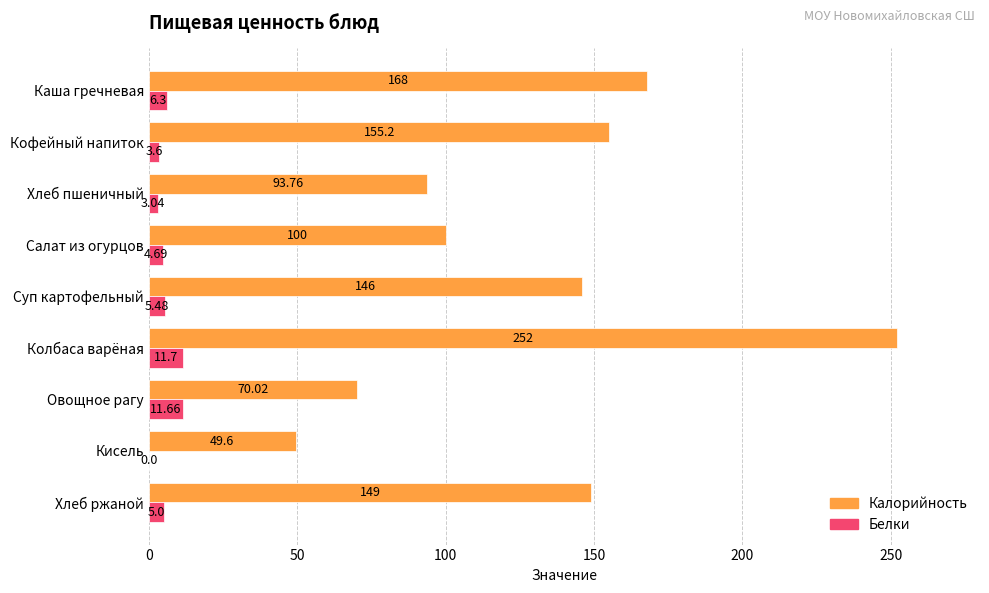

Is the value of Калорийность at Кисель greater than the value of Белки at Овощное рагу?

Yes